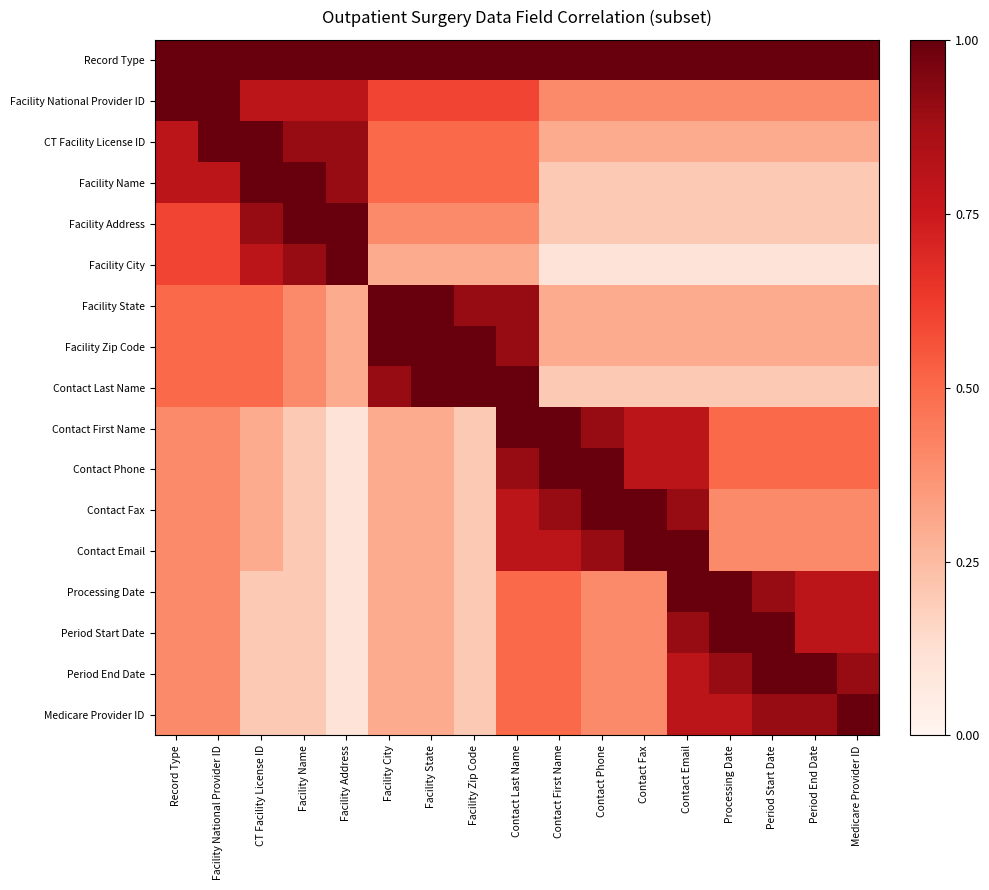

Reading right to left, extract all data points from this chart.

Record Type: Medicare Provider ID=1.0	Period End Date=1.0	Period Start Date=1.0	Processing Date=1.0	Contact Email=1.0	Contact Fax=1.0	Contact Phone=1.0	Contact First Name=1.0	Contact Last Name=1.0	Facility Zip Code=1.0	Facility State=1.0	Facility City=1.0	Facility Address=1.0	Facility Name=1.0	CT Facility License ID=1.0	Facility National Provider ID=1.0	Record Type=1.0
Facility National Provider ID: Medicare Provider ID=0.4	Period End Date=0.4	Period Start Date=0.4	Processing Date=0.4	Contact Email=0.4	Contact Fax=0.4	Contact Phone=0.4	Contact First Name=0.4	Contact Last Name=0.6	Facility Zip Code=0.6	Facility State=0.6	Facility City=0.6	Facility Address=0.8	Facility Name=0.8	CT Facility License ID=0.8	Facility National Provider ID=1.0	Record Type=1.0
CT Facility License ID: Medicare Provider ID=0.3	Period End Date=0.3	Period Start Date=0.3	Processing Date=0.3	Contact Email=0.3	Contact Fax=0.3	Contact Phone=0.3	Contact First Name=0.3	Contact Last Name=0.5	Facility Zip Code=0.5	Facility State=0.5	Facility City=0.5	Facility Address=0.9	Facility Name=0.9	CT Facility License ID=1.0	Facility National Provider ID=1.0	Record Type=0.8
Facility Name: Medicare Provider ID=0.2	Period End Date=0.2	Period Start Date=0.2	Processing Date=0.2	Contact Email=0.2	Contact Fax=0.2	Contact Phone=0.2	Contact First Name=0.2	Contact Last Name=0.5	Facility Zip Code=0.5	Facility State=0.5	Facility City=0.5	Facility Address=0.9	Facility Name=1.0	CT Facility License ID=1.0	Facility National Provider ID=0.8	Record Type=0.8
Facility Address: Medicare Provider ID=0.2	Period End Date=0.2	Period Start Date=0.2	Processing Date=0.2	Contact Email=0.2	Contact Fax=0.2	Contact Phone=0.2	Contact First Name=0.2	Contact Last Name=0.4	Facility Zip Code=0.4	Facility State=0.4	Facility City=0.4	Facility Address=1.0	Facility Name=1.0	CT Facility License ID=0.9	Facility National Provider ID=0.6	Record Type=0.6
Facility City: Medicare Provider ID=0.1	Period End Date=0.1	Period Start Date=0.1	Processing Date=0.1	Contact Email=0.1	Contact Fax=0.1	Contact Phone=0.1	Contact First Name=0.1	Contact Last Name=0.3	Facility Zip Code=0.3	Facility State=0.3	Facility City=0.3	Facility Address=1.0	Facility Name=0.9	CT Facility License ID=0.8	Facility National Provider ID=0.6	Record Type=0.6
Facility State: Medicare Provider ID=0.3	Period End Date=0.3	Period Start Date=0.3	Processing Date=0.3	Contact Email=0.3	Contact Fax=0.3	Contact Phone=0.3	Contact First Name=0.3	Contact Last Name=0.9	Facility Zip Code=0.9	Facility State=1.0	Facility City=1.0	Facility Address=0.3	Facility Name=0.4	CT Facility License ID=0.5	Facility National Provider ID=0.5	Record Type=0.5
Facility Zip Code: Medicare Provider ID=0.3	Period End Date=0.3	Period Start Date=0.3	Processing Date=0.3	Contact Email=0.3	Contact Fax=0.3	Contact Phone=0.3	Contact First Name=0.3	Contact Last Name=0.9	Facility Zip Code=1.0	Facility State=1.0	Facility City=1.0	Facility Address=0.3	Facility Name=0.4	CT Facility License ID=0.5	Facility National Provider ID=0.5	Record Type=0.5
Contact Last Name: Medicare Provider ID=0.2	Period End Date=0.2	Period Start Date=0.2	Processing Date=0.2	Contact Email=0.2	Contact Fax=0.2	Contact Phone=0.2	Contact First Name=0.2	Contact Last Name=1.0	Facility Zip Code=1.0	Facility State=1.0	Facility City=0.9	Facility Address=0.3	Facility Name=0.4	CT Facility License ID=0.5	Facility National Provider ID=0.5	Record Type=0.5
Contact First Name: Medicare Provider ID=0.5	Period End Date=0.5	Period Start Date=0.5	Processing Date=0.5	Contact Email=0.8	Contact Fax=0.8	Contact Phone=0.9	Contact First Name=1.0	Contact Last Name=1.0	Facility Zip Code=0.2	Facility State=0.3	Facility City=0.3	Facility Address=0.1	Facility Name=0.2	CT Facility License ID=0.3	Facility National Provider ID=0.4	Record Type=0.4
Contact Phone: Medicare Provider ID=0.5	Period End Date=0.5	Period Start Date=0.5	Processing Date=0.5	Contact Email=0.8	Contact Fax=0.8	Contact Phone=1.0	Contact First Name=1.0	Contact Last Name=0.9	Facility Zip Code=0.2	Facility State=0.3	Facility City=0.3	Facility Address=0.1	Facility Name=0.2	CT Facility License ID=0.3	Facility National Provider ID=0.4	Record Type=0.4
Contact Fax: Medicare Provider ID=0.4	Period End Date=0.4	Period Start Date=0.4	Processing Date=0.4	Contact Email=0.9	Contact Fax=1.0	Contact Phone=1.0	Contact First Name=0.9	Contact Last Name=0.8	Facility Zip Code=0.2	Facility State=0.3	Facility City=0.3	Facility Address=0.1	Facility Name=0.2	CT Facility License ID=0.3	Facility National Provider ID=0.4	Record Type=0.4
Contact Email: Medicare Provider ID=0.4	Period End Date=0.4	Period Start Date=0.4	Processing Date=0.4	Contact Email=1.0	Contact Fax=1.0	Contact Phone=0.9	Contact First Name=0.8	Contact Last Name=0.8	Facility Zip Code=0.2	Facility State=0.3	Facility City=0.3	Facility Address=0.1	Facility Name=0.2	CT Facility License ID=0.3	Facility National Provider ID=0.4	Record Type=0.4
Processing Date: Medicare Provider ID=0.8	Period End Date=0.8	Period Start Date=0.9	Processing Date=1.0	Contact Email=1.0	Contact Fax=0.4	Contact Phone=0.4	Contact First Name=0.5	Contact Last Name=0.5	Facility Zip Code=0.2	Facility State=0.3	Facility City=0.3	Facility Address=0.1	Facility Name=0.2	CT Facility License ID=0.2	Facility National Provider ID=0.4	Record Type=0.4
Period Start Date: Medicare Provider ID=0.8	Period End Date=0.8	Period Start Date=1.0	Processing Date=1.0	Contact Email=0.9	Contact Fax=0.4	Contact Phone=0.4	Contact First Name=0.5	Contact Last Name=0.5	Facility Zip Code=0.2	Facility State=0.3	Facility City=0.3	Facility Address=0.1	Facility Name=0.2	CT Facility License ID=0.2	Facility National Provider ID=0.4	Record Type=0.4
Period End Date: Medicare Provider ID=0.9	Period End Date=1.0	Period Start Date=1.0	Processing Date=0.9	Contact Email=0.8	Contact Fax=0.4	Contact Phone=0.4	Contact First Name=0.5	Contact Last Name=0.5	Facility Zip Code=0.2	Facility State=0.3	Facility City=0.3	Facility Address=0.1	Facility Name=0.2	CT Facility License ID=0.2	Facility National Provider ID=0.4	Record Type=0.4
Medicare Provider ID: Medicare Provider ID=1.0	Period End Date=0.9	Period Start Date=0.9	Processing Date=0.8	Contact Email=0.8	Contact Fax=0.4	Contact Phone=0.4	Contact First Name=0.5	Contact Last Name=0.5	Facility Zip Code=0.2	Facility State=0.3	Facility City=0.3	Facility Address=0.1	Facility Name=0.2	CT Facility License ID=0.2	Facility National Provider ID=0.4	Record Type=0.4